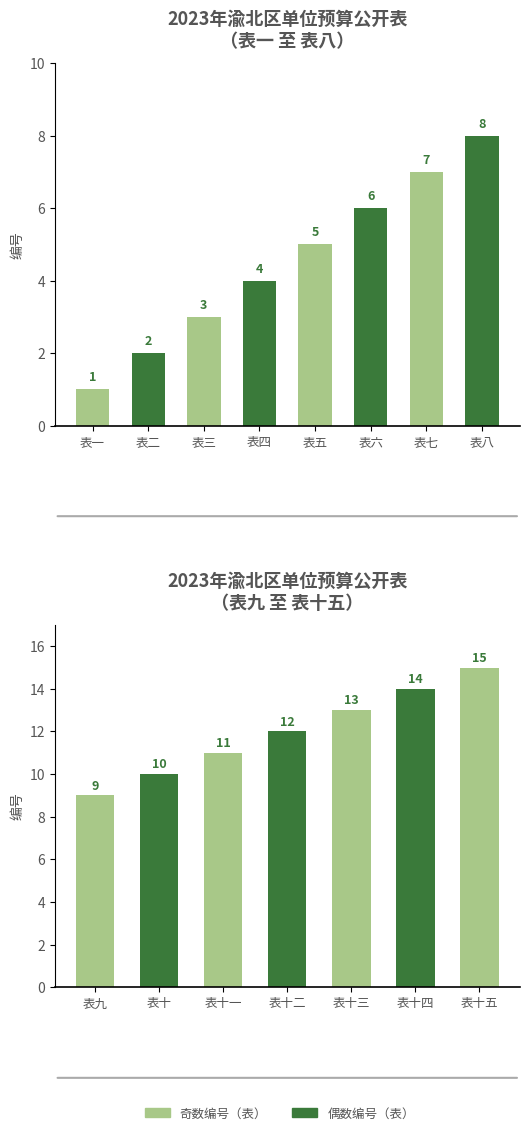

Between 表十二 and 表九, which is larger?

表十二